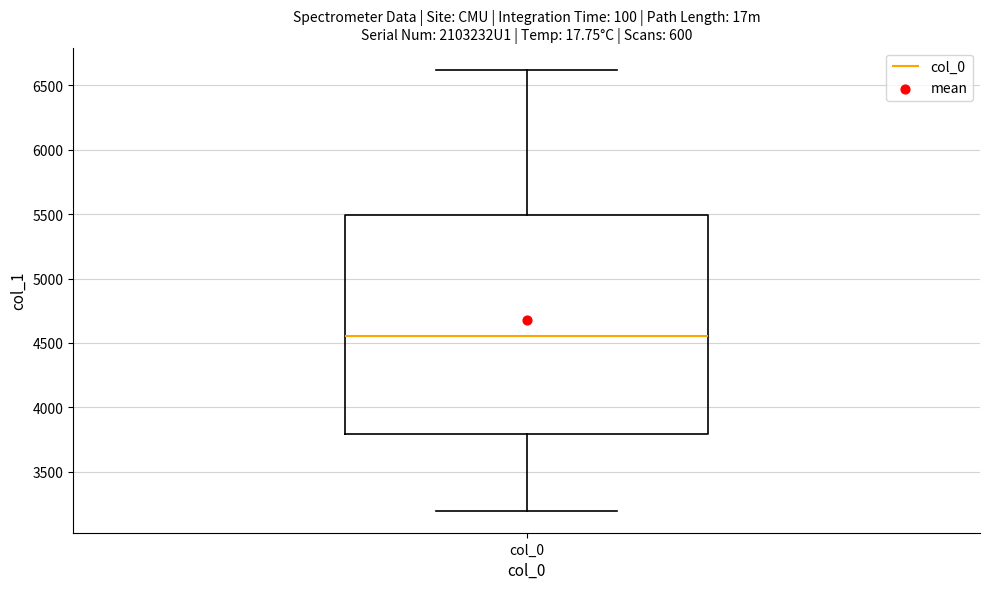

Read this box plot against the y-axis: the position of the median line, the range covered by the box, and the ends of both whiskers. The values are not printed on the chart, so give them approximately, as read against the axis.

median 4550, box 3800 to 5500, whiskers 3200 to 6600